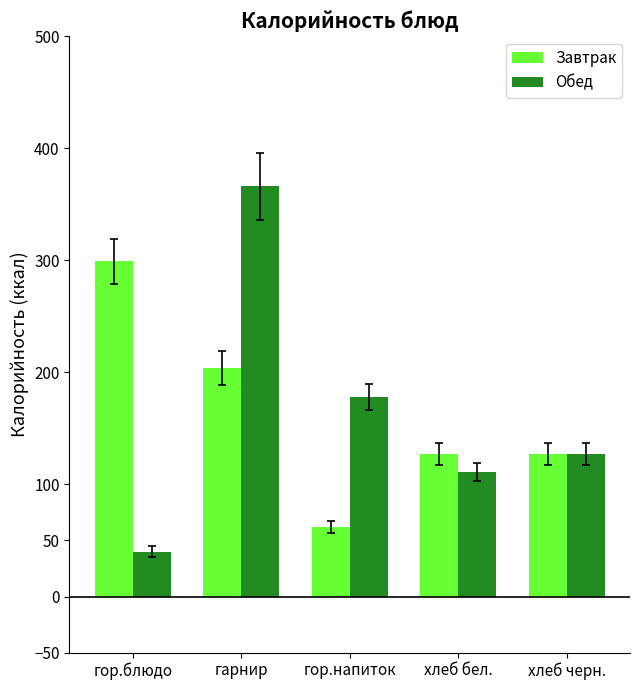

Is the value of Обед at гарнир greater than the value of Завтрак at гарнир?

Yes